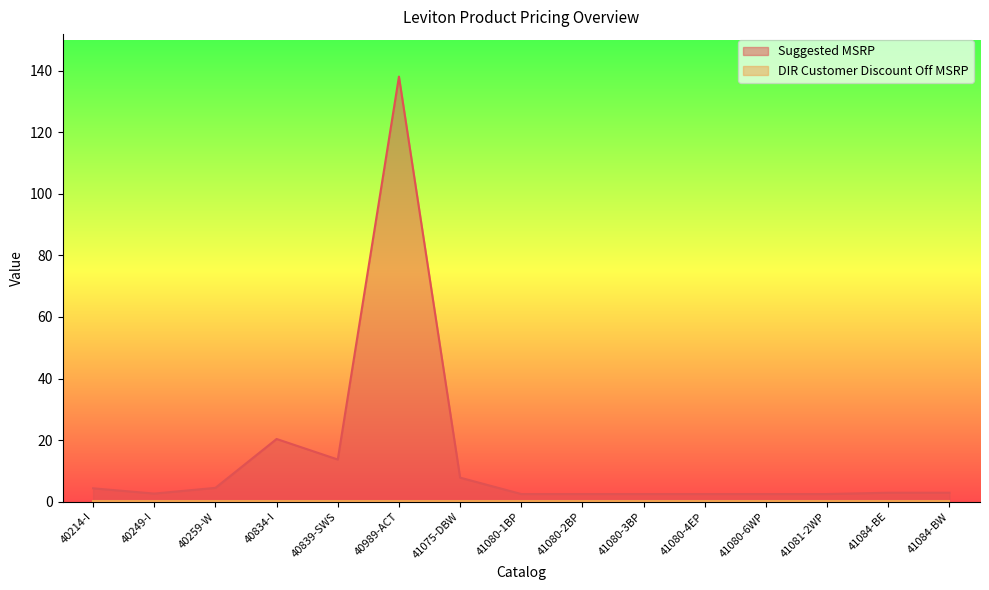

The value at 41080-3BP is 2.5. True or false?

True